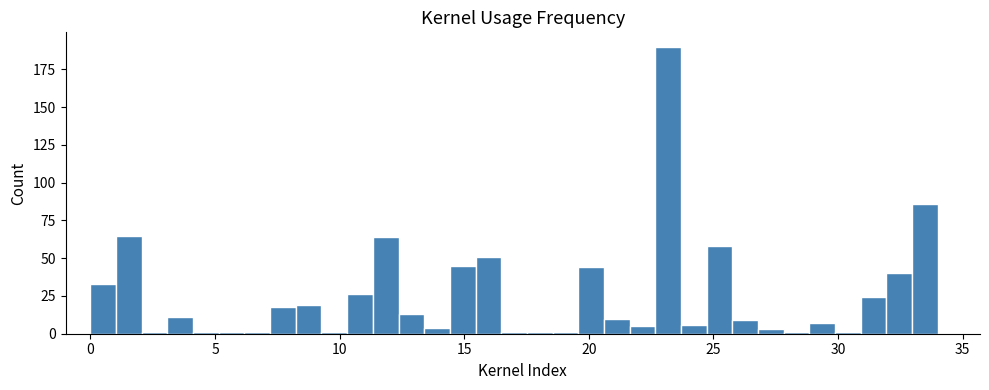

Read against the x-axis, roughly where is the centre of the tallest bar?

23.0